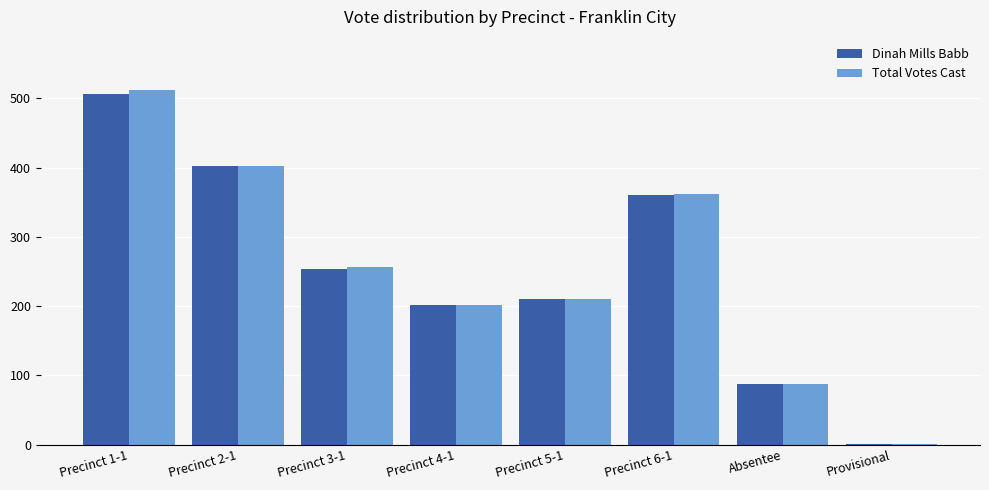

At which category is the sum across all series the highest?

Precinct 1-1